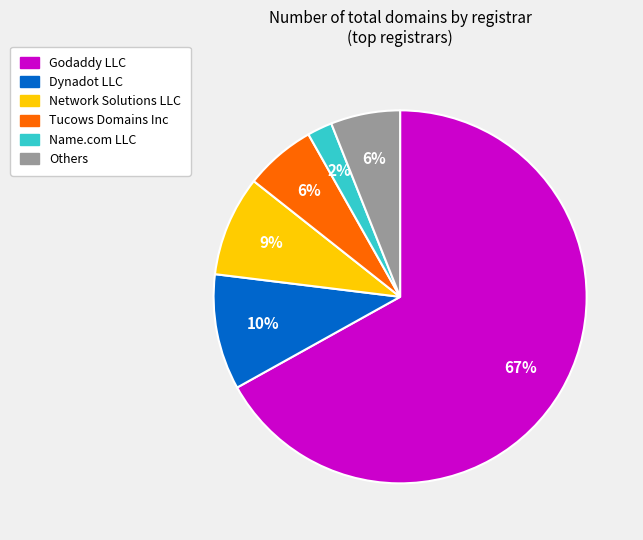

Is there any slice that represents more than half of the pie?

Yes